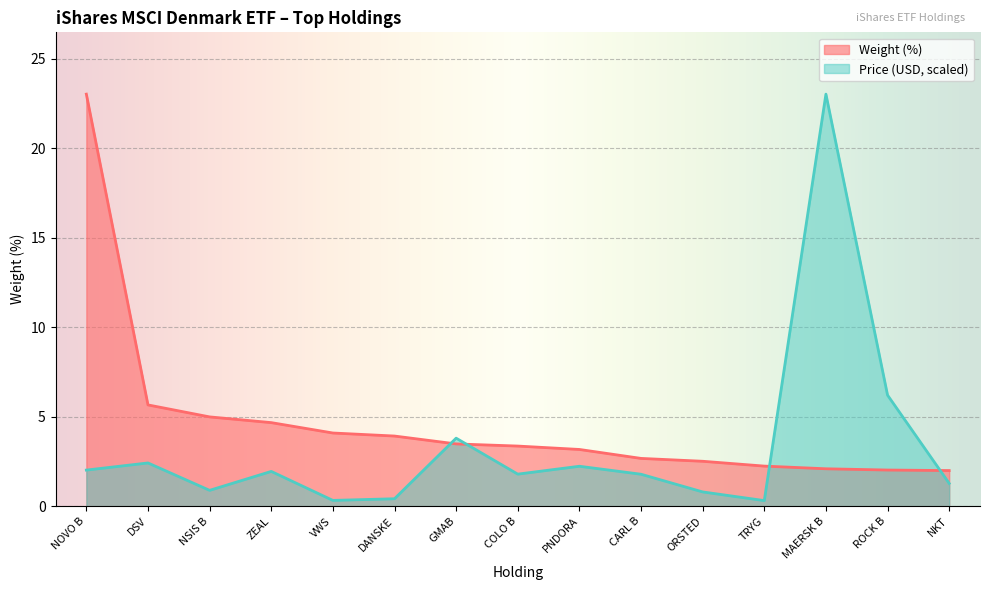

What is the average value of the Price series?

3.3